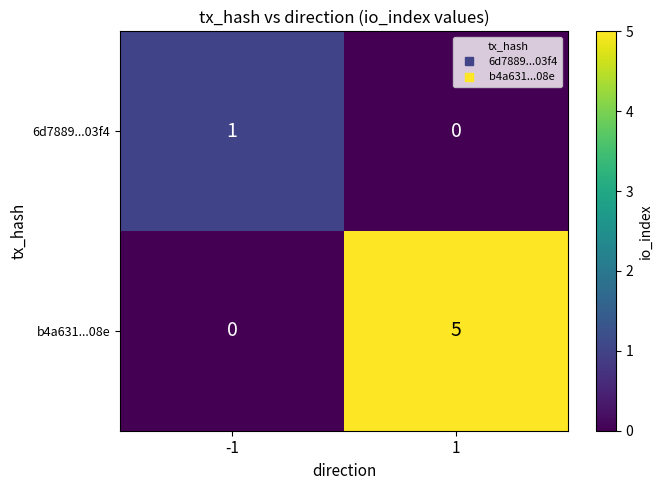

What is the maximum value shown in the chart?

5